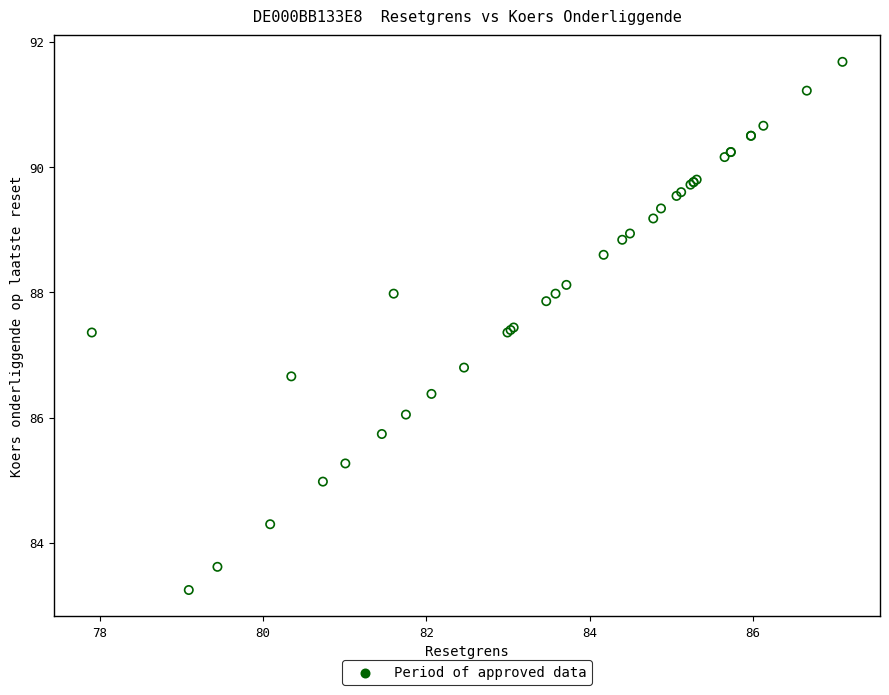

What Y value in the scatter plot is closest to 87?

86.8